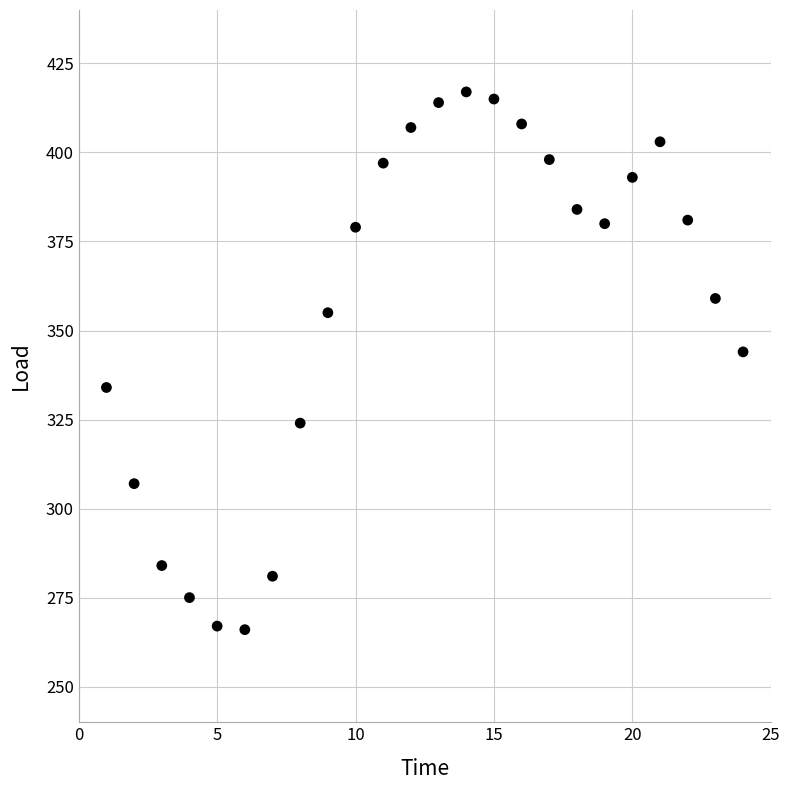

What is the range of Y values (max minus min)?

151